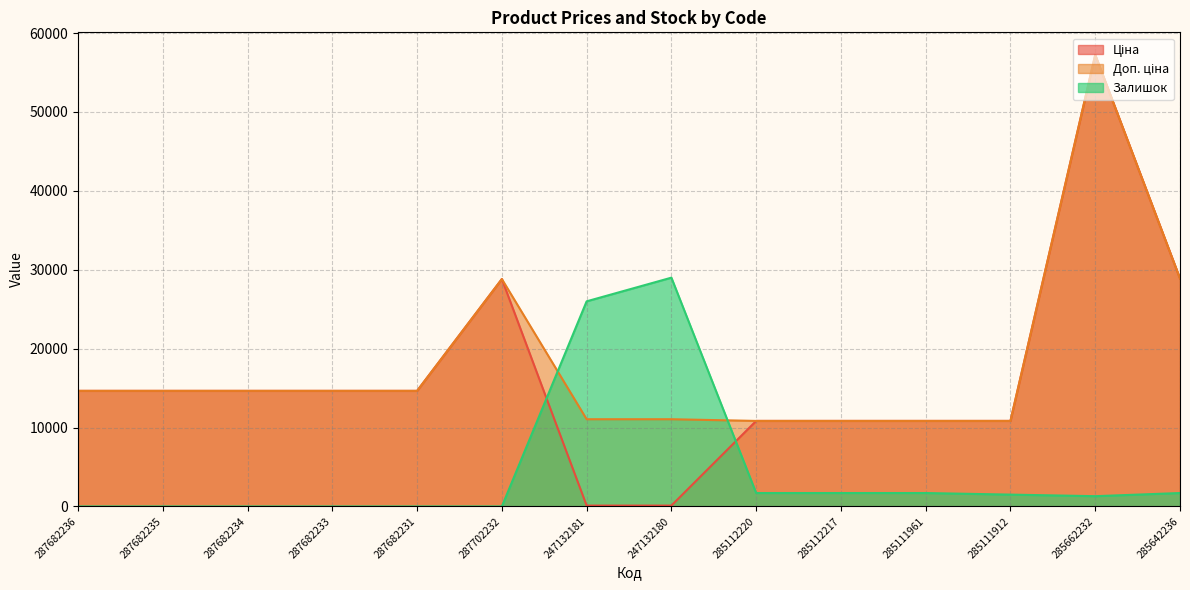

Between which two adjacent categories do Доп. ціна and Залишок first intersect?

287702232 and 247132181